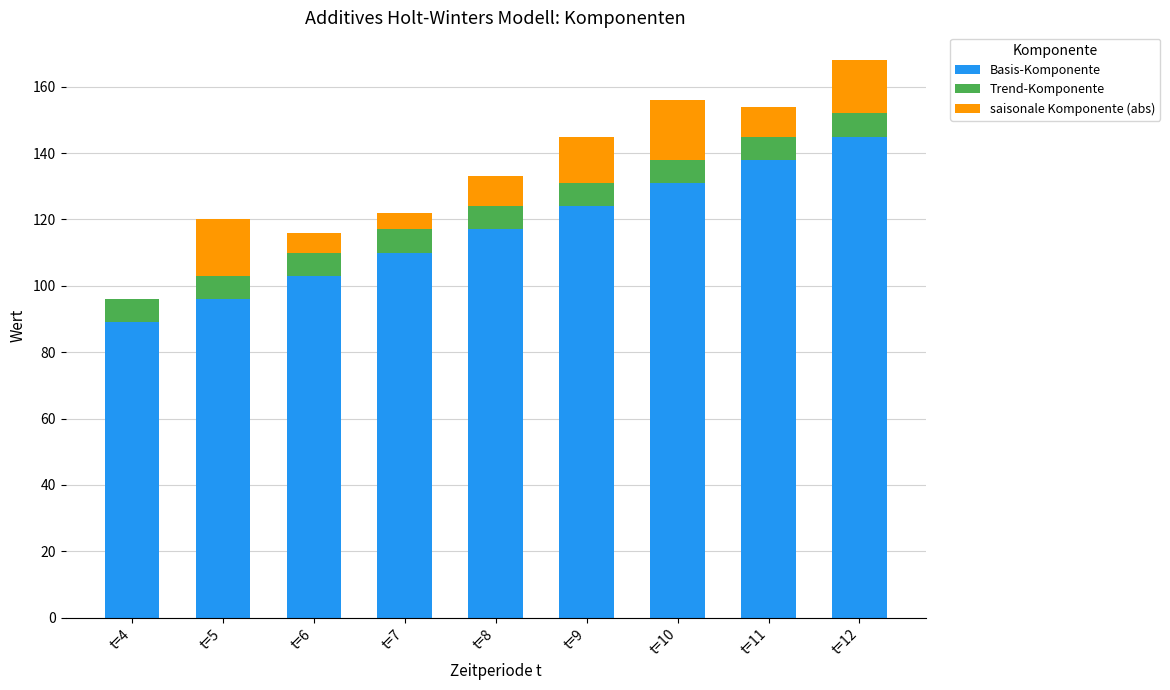

The value of Basis-Komponente at t=5 is 58. True or false?

False